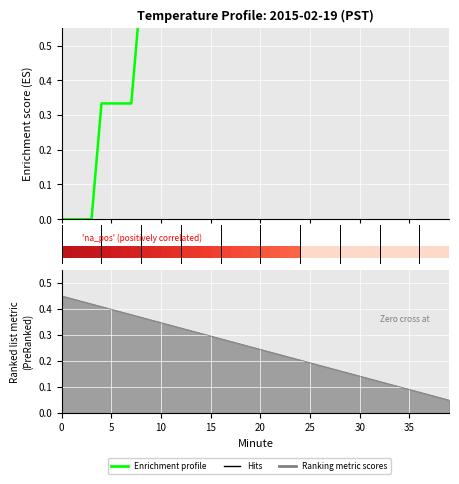

True or false: the data shows 0.6 at 36.

False